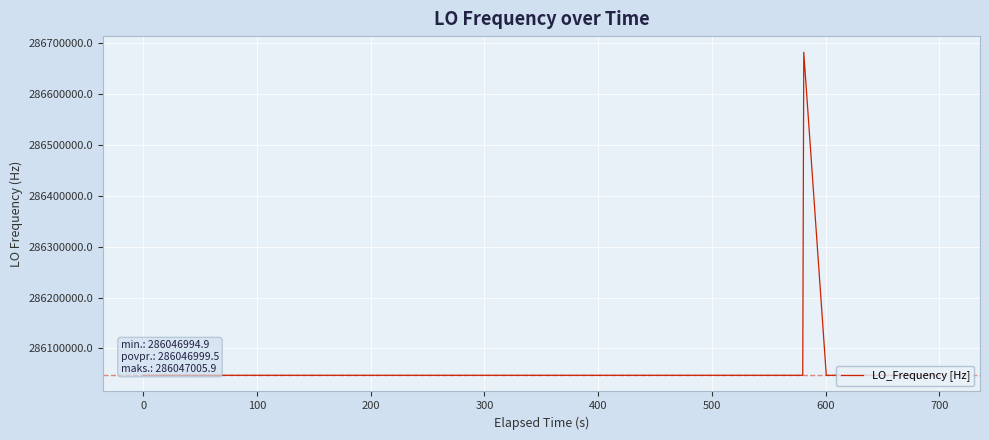

What is the difference between the maximum and minimum values?

635711.4